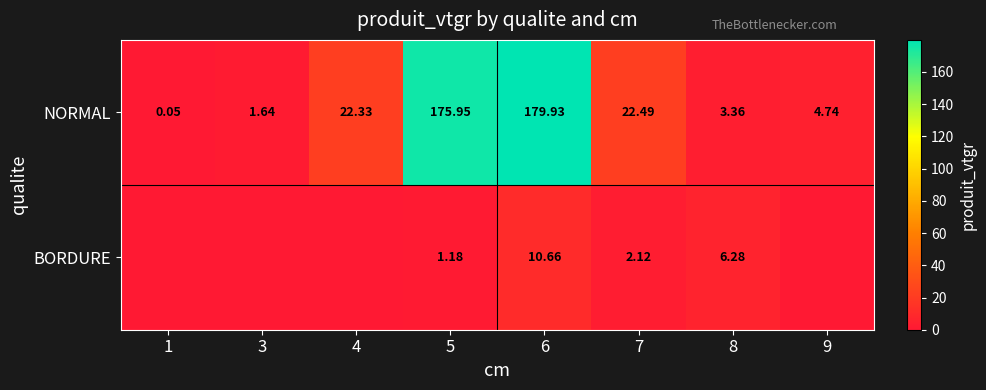

Which category has the highest value across all series?

6